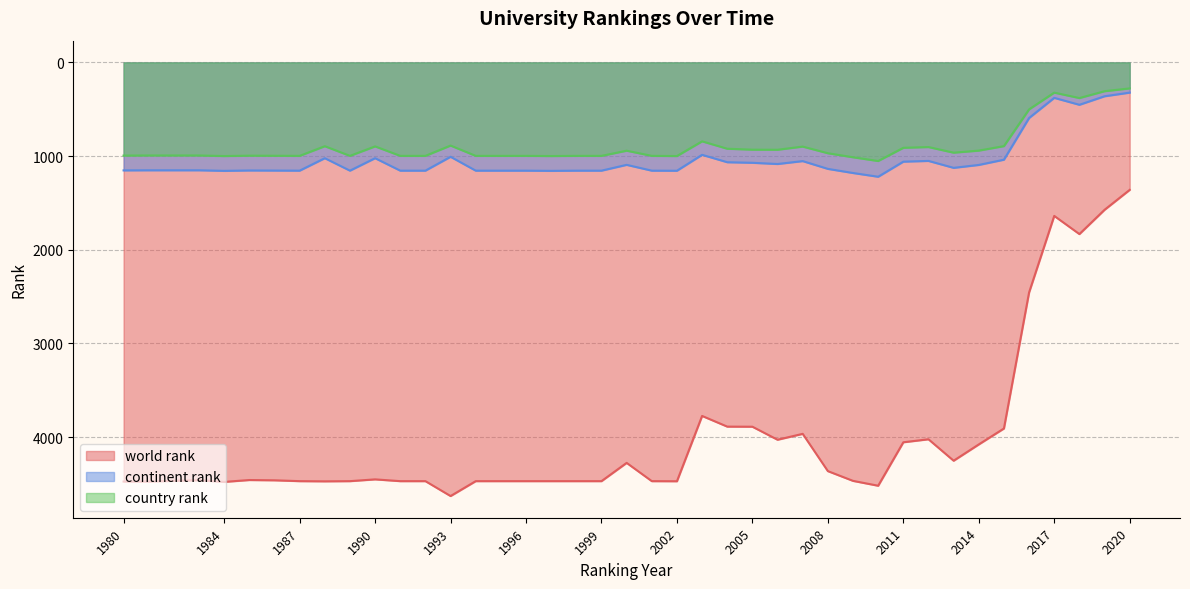

What is the sum of all country rank values?

35552